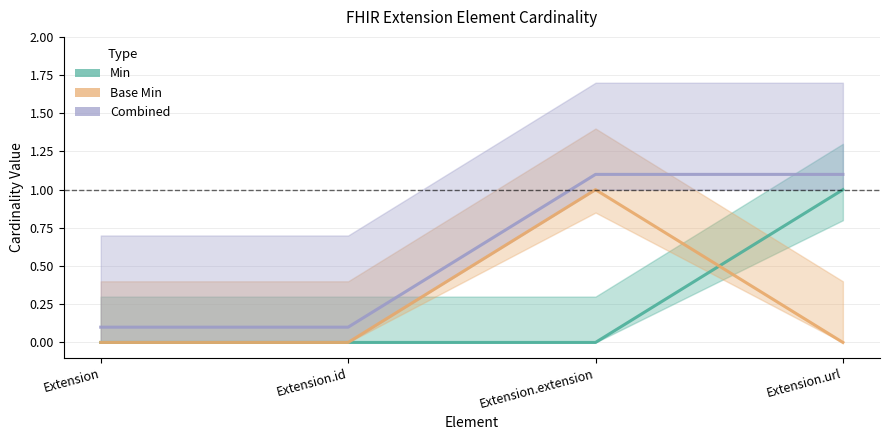

Which series changed the most between Extension and Extension.url?

Min